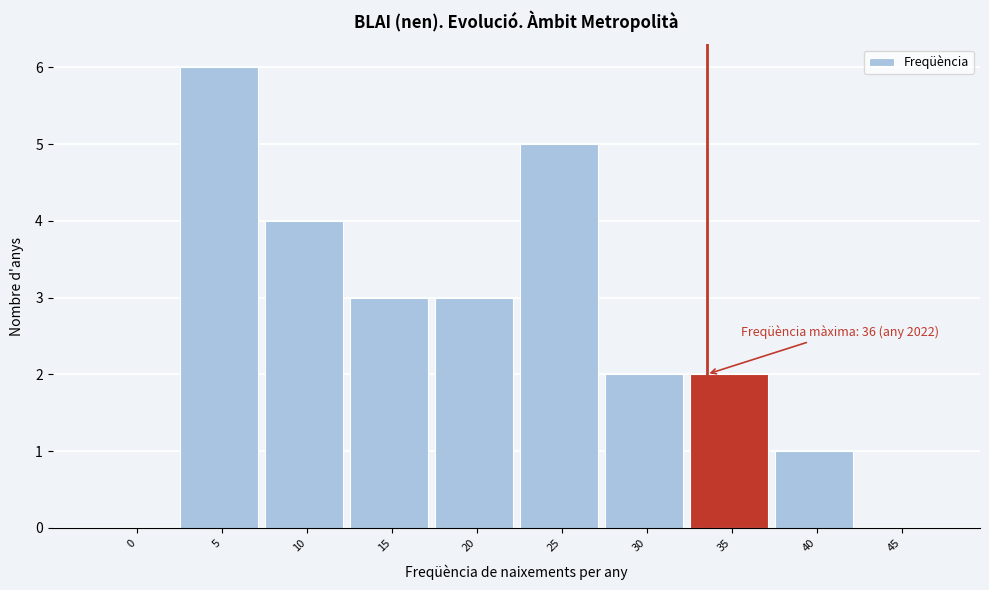

Reading right to left, extract all data points from this chart.

45=0	40=1	35=2	30=2	25=5	20=3	15=3	10=4	5=6	0=0